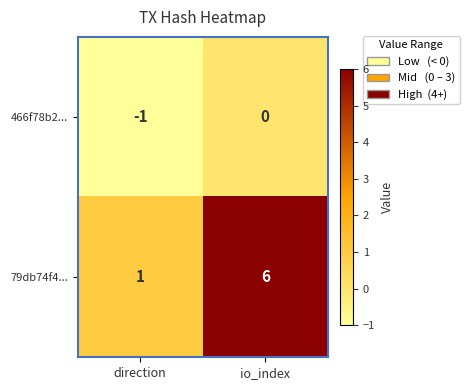

What is the difference between the maximum and minimum values in the 79db74f4... series?

5